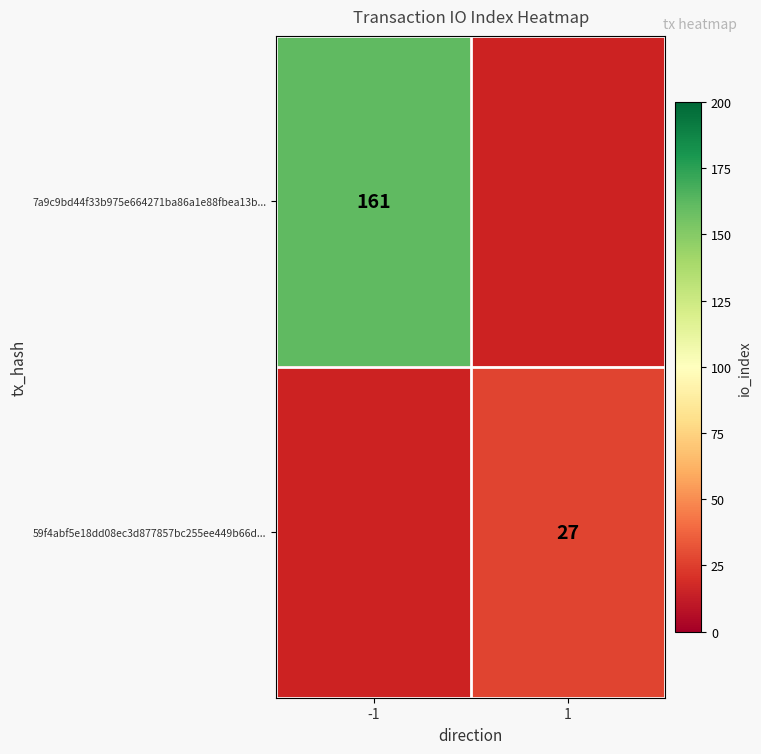

How many distinct data groups are displayed?

2